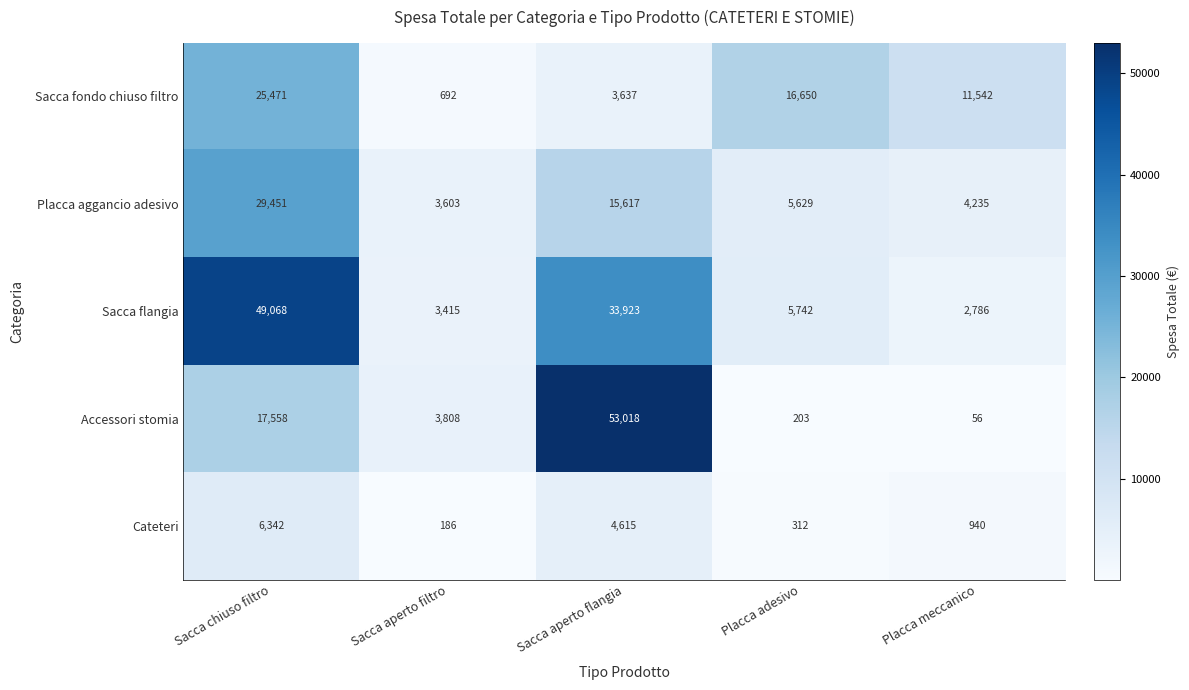

Reading left to right, extract all data points from this chart.

Sacca fondo chiuso filtro: 25471	692	3637	16650	11542
Placca aggancio adesivo: 29451	3603	15617	5629	4235
Sacca flangia: 49068	3415	33923	5742	2786
Accessori stomia: 17558	3808	53018	203	56
Cateteri: 6342	186	4615	312	940